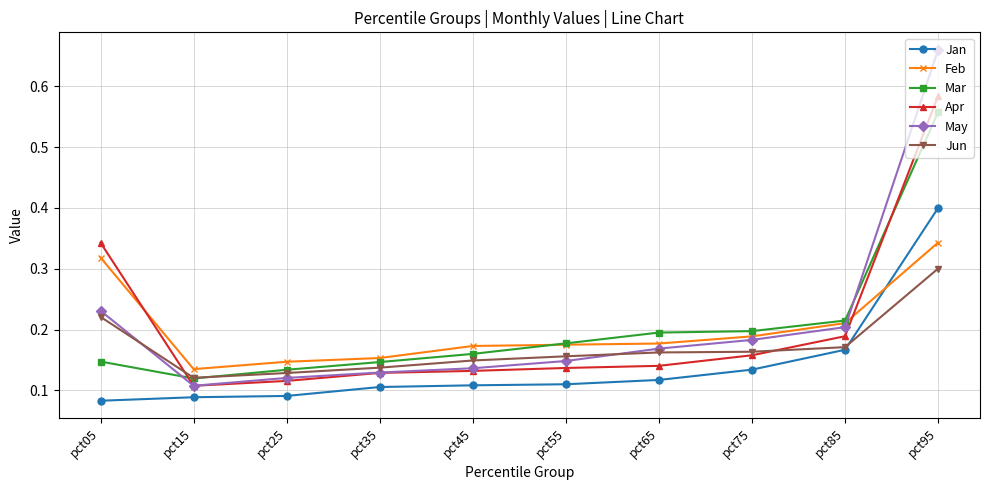

In Apr, how many points are lower than both neighbors (excluding endpoints)?

1